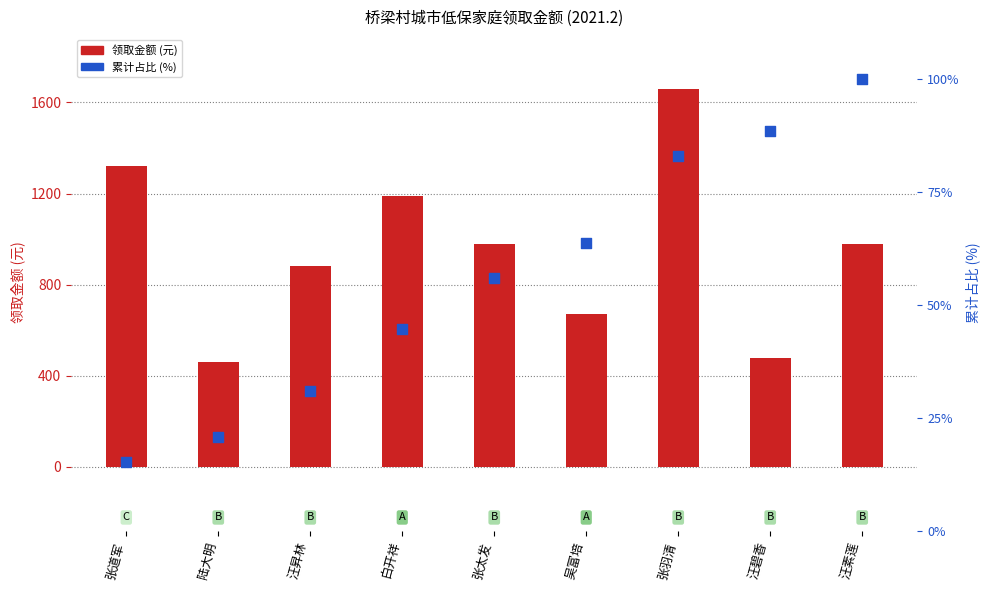

At how many categories does at least one series exceed 1558?

1